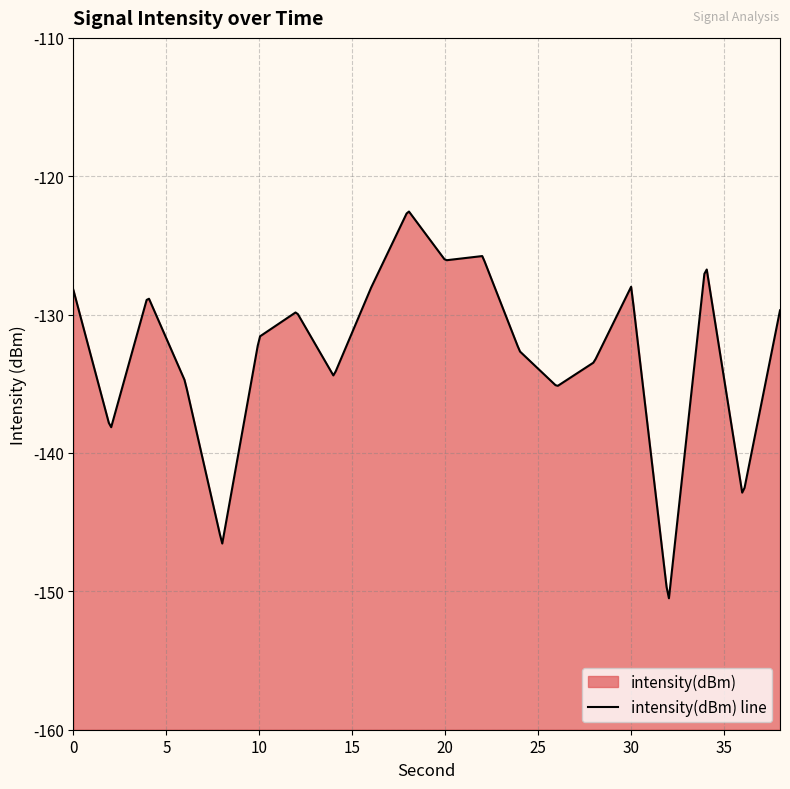

Reading left to right, extract all data points from this chart.

0=-128.2	2=-138.3	4=-128.6	6=-134.8	8=-146.6	10=-131.6	12=-129.8	14=-134.4	16=-128.1	18=-122.5	20=-126.1	22=-125.8	24=-132.6	26=-135.2	28=-133.4	30=-128.0	32=-150.8	34=-126.2	36=-143.1	38=-129.7